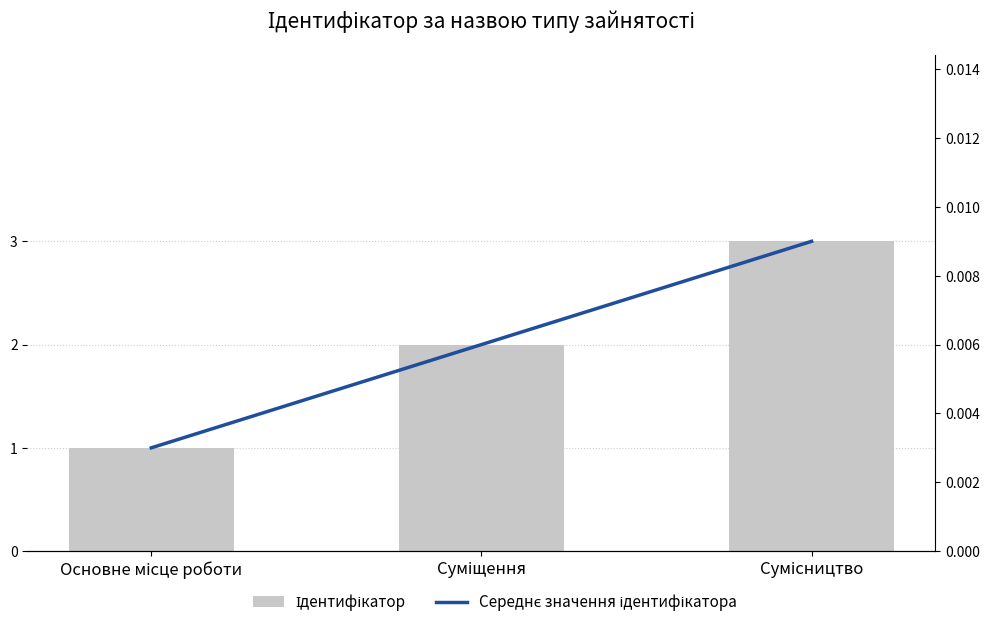

Rank the series by their average value, from lowest to highest.

Середнє значення ідентифікатора, Ідентифікатор